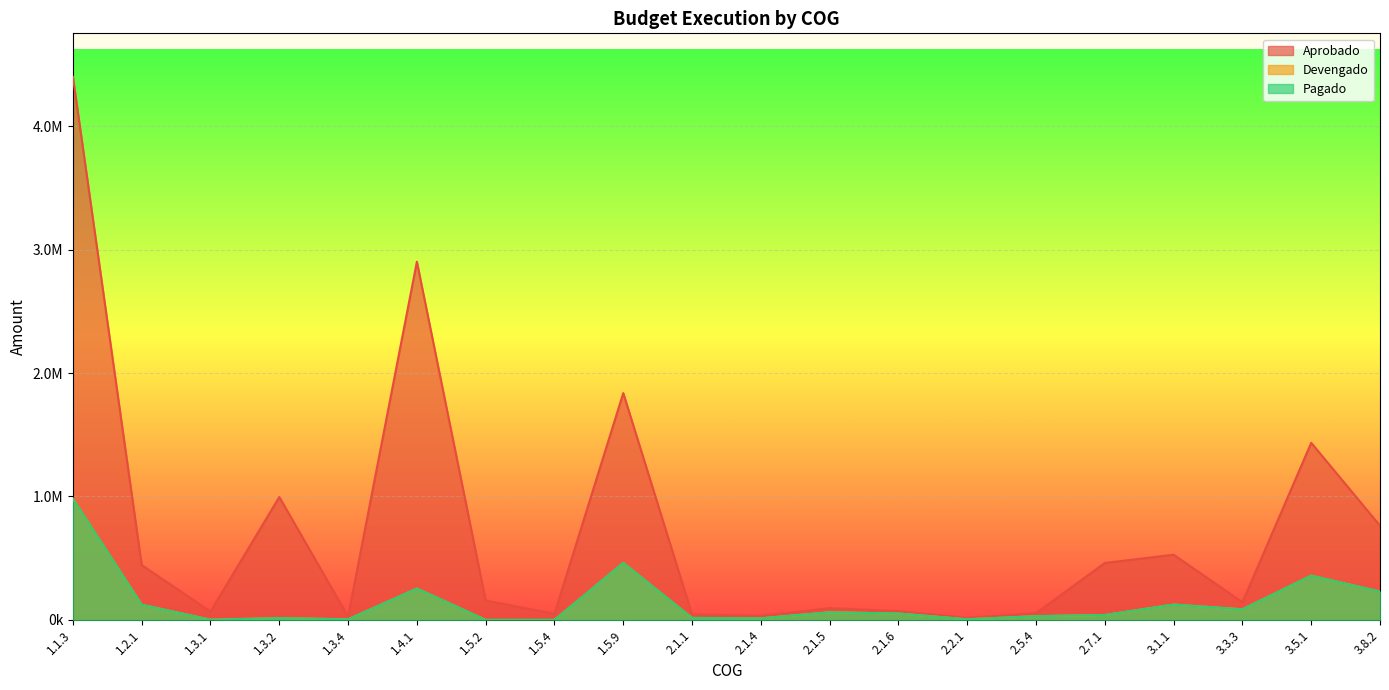

At 1.3.1, list the series in order from smallest to largest.

Devengado, Pagado, Aprobado